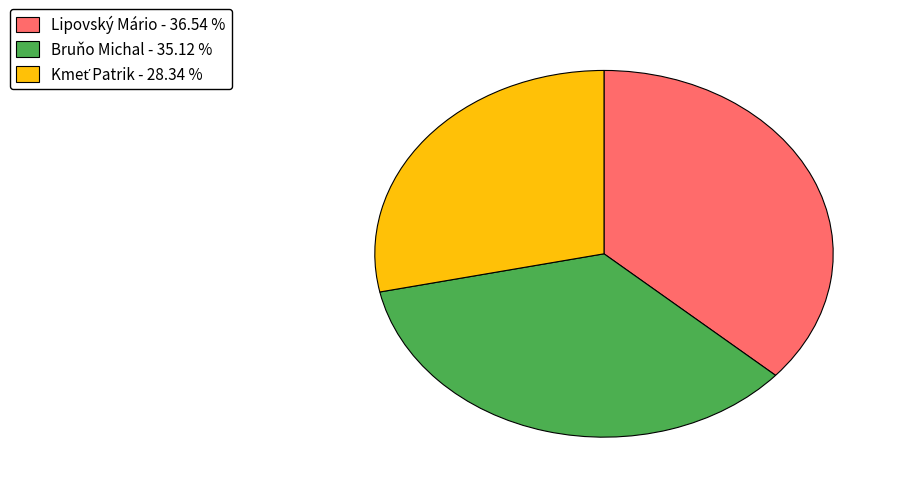

What is the ratio of the value at Bruňo Michal to the value at Lipovský Mário?

1.0